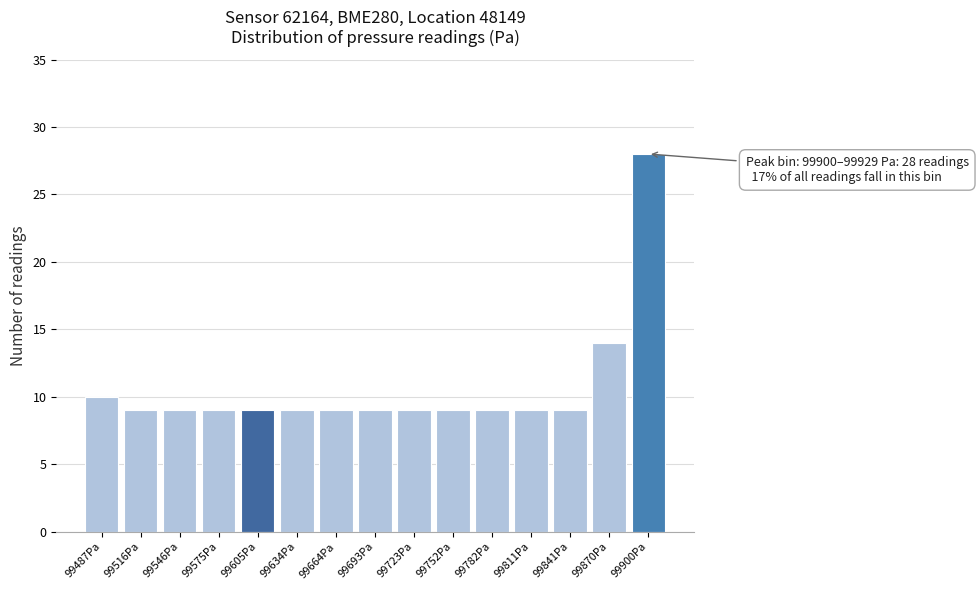

Reading left to right, what are all the values shown in this chart?

10	9	9	9	9	9	9	9	9	9	9	9	9	14	28